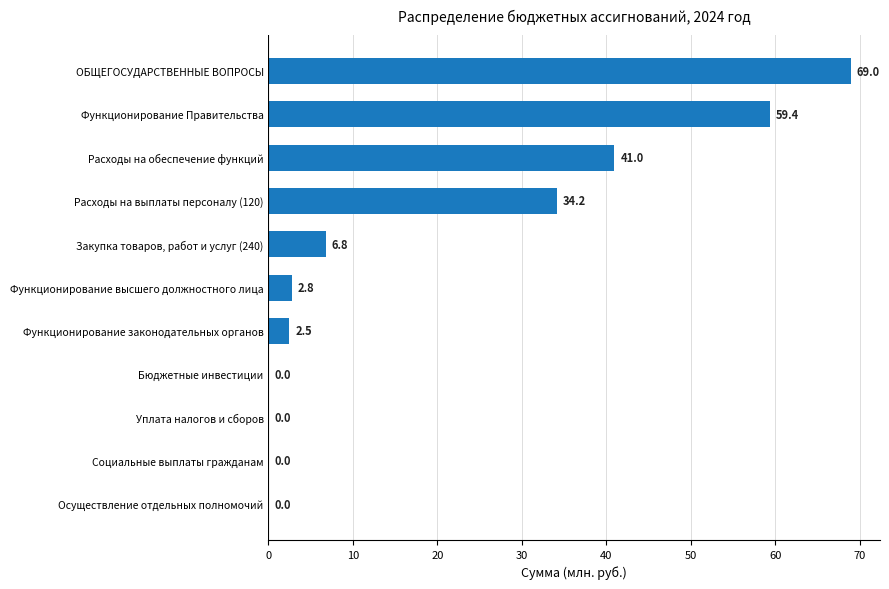

How many data points does each series have?

11